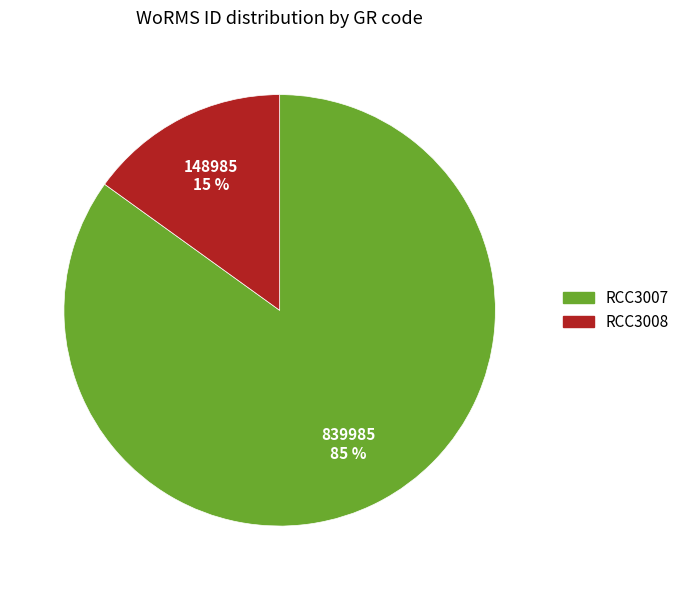

To the nearest percent, what portion does RCC3007 represent?

85%